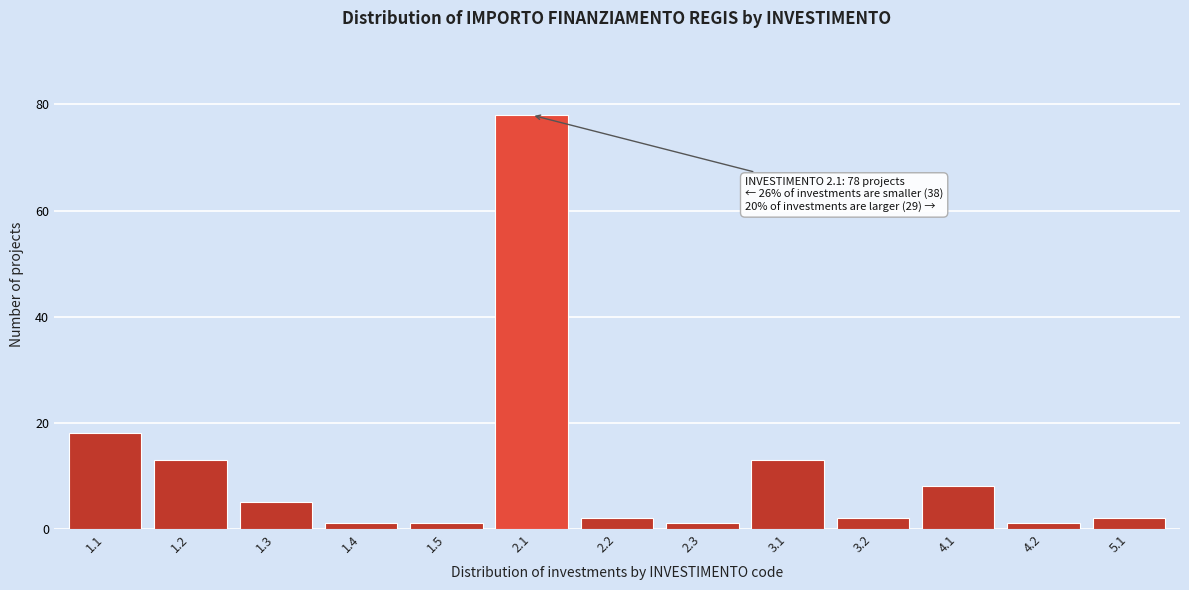

Reading left to right, transcribe all the data shown in this chart.

18	13	5	1	1	78	2	1	13	2	8	1	2